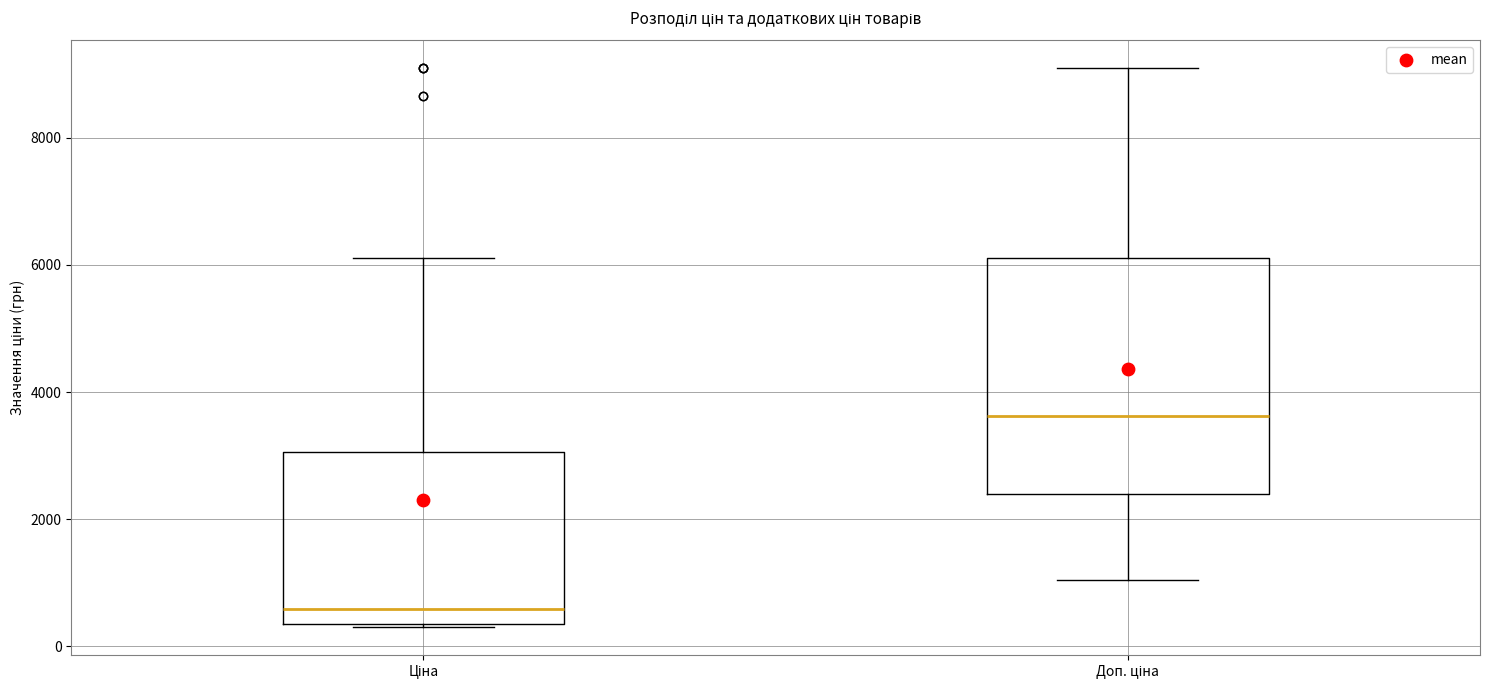

Reading left to right, read every box against the y-axis: the position of its median line, the range the box covers, and the ends of its whiskers. The values are not printed on the chart, so give them approximately, as read against the axis.

Ціна: median 600, box 400 to 3000, whiskers 400 to 6200
Доп. ціна: median 3600, box 2400 to 6200, whiskers 1000 to 9000